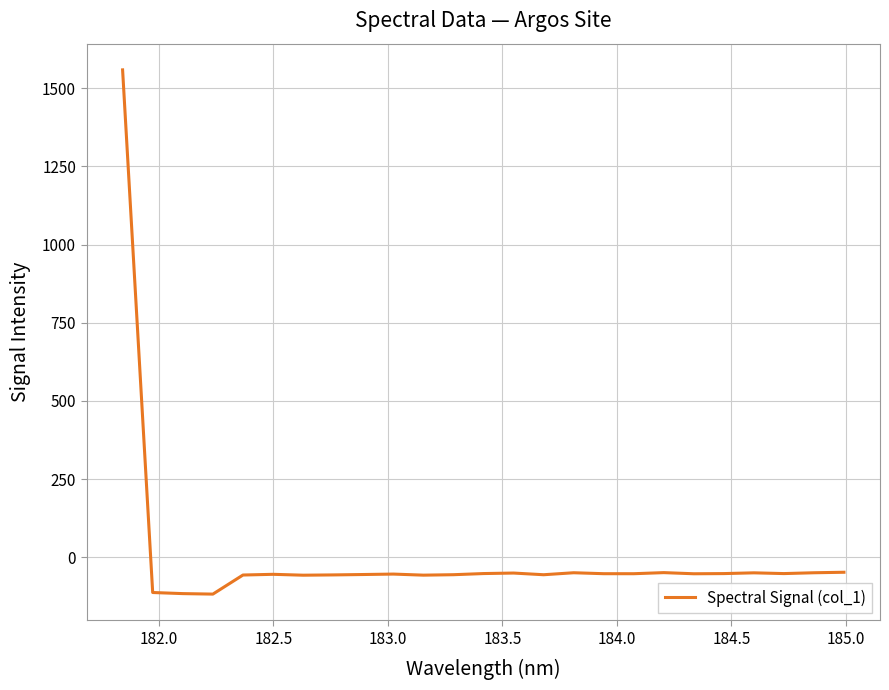

What is the greatest value displayed?

1558.1